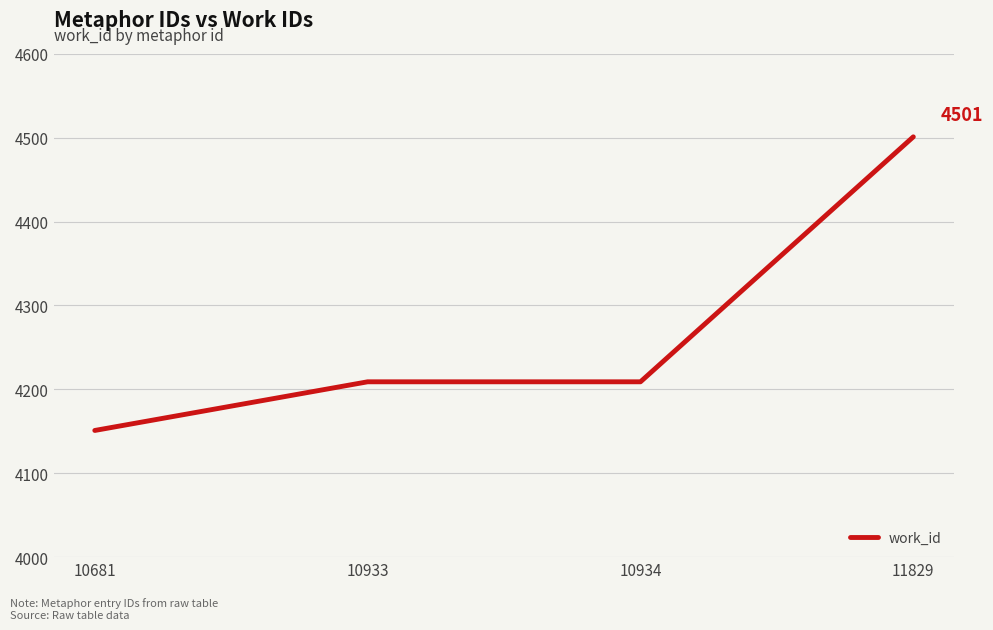

Reading left to right, extract all data points from this chart.

4151	4209	4209	4501